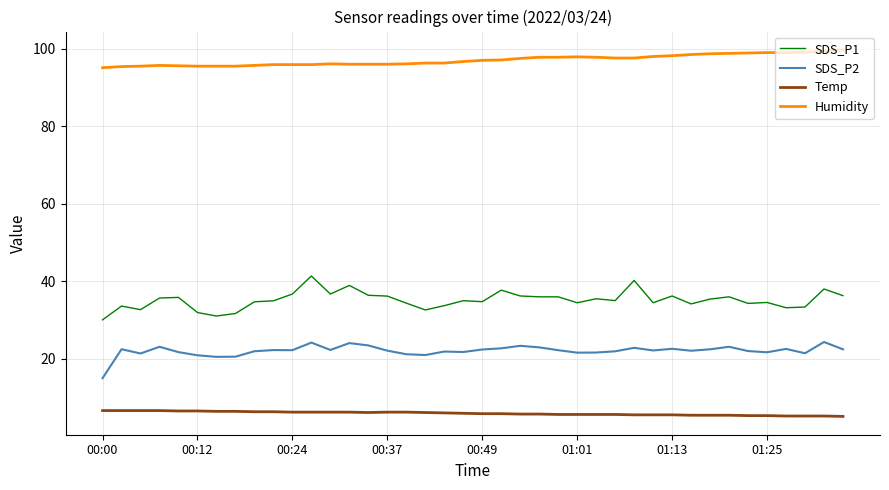

Which series has the largest total across all categories?

Humidity